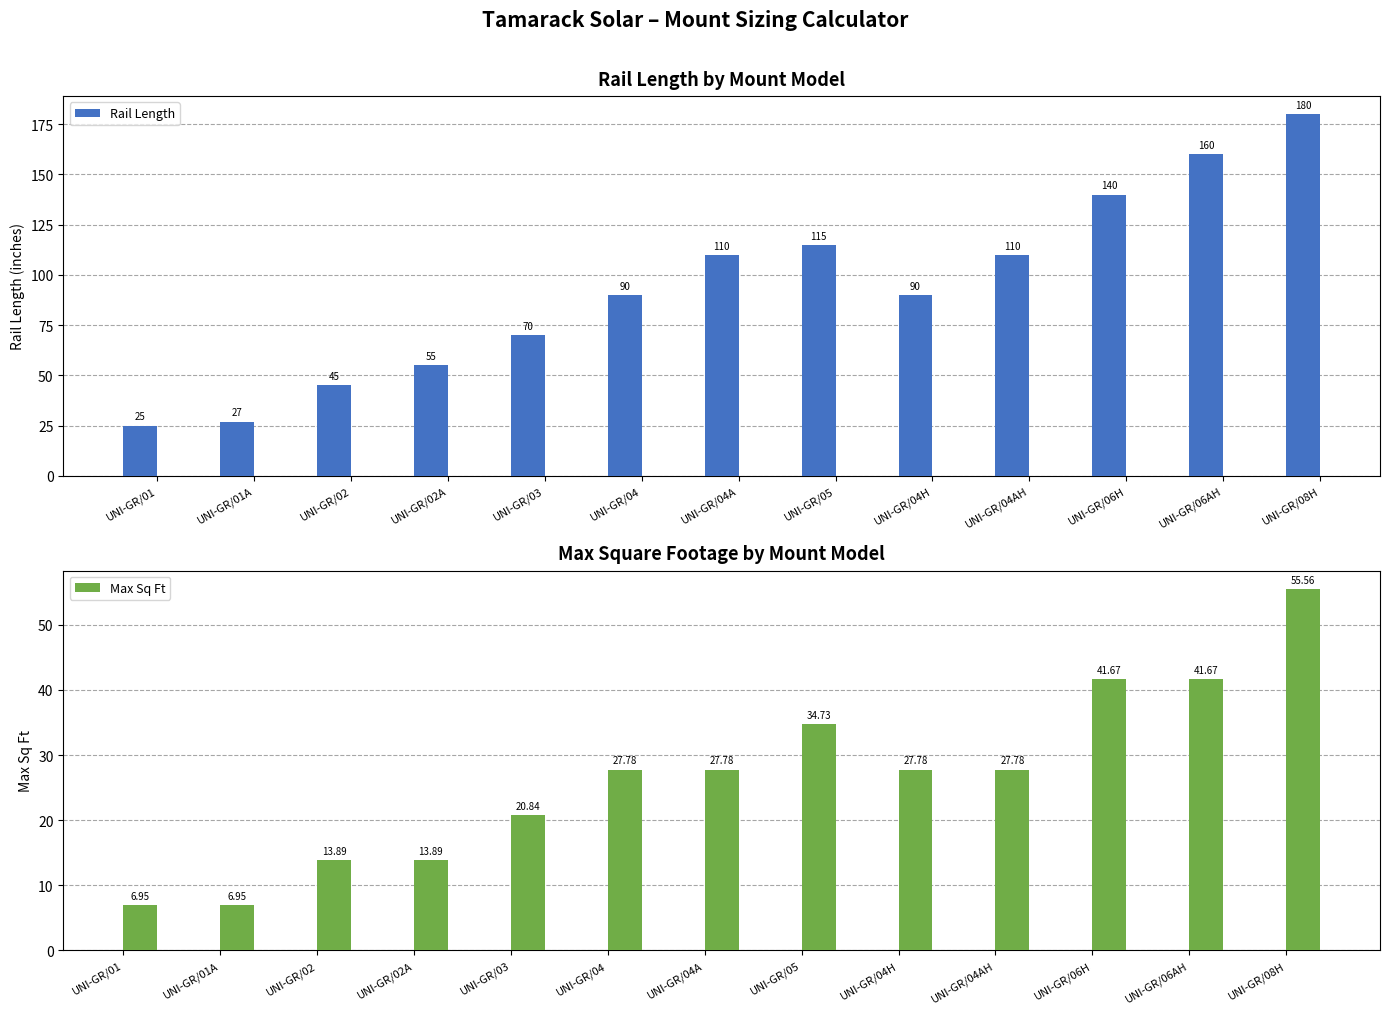

Reading left to right, list all the values displayed in this chart.

Rail Length: UNI-GR/01=25.0	UNI-GR/01A=27.0	UNI-GR/02=45.0	UNI-GR/02A=55.0	UNI-GR/03=70.0	UNI-GR/04=90.0	UNI-GR/04A=110.0	UNI-GR/05=115.0	UNI-GR/04H=90.0	UNI-GR/04AH=110.0	UNI-GR/06H=140.0	UNI-GR/06AH=160.0	UNI-GR/08H=180.0
Max Sq Ft: UNI-GR/01=6.9	UNI-GR/01A=6.9	UNI-GR/02=13.9	UNI-GR/02A=13.9	UNI-GR/03=20.8	UNI-GR/04=27.8	UNI-GR/04A=27.8	UNI-GR/05=34.7	UNI-GR/04H=27.8	UNI-GR/04AH=27.8	UNI-GR/06H=41.7	UNI-GR/06AH=41.7	UNI-GR/08H=55.6